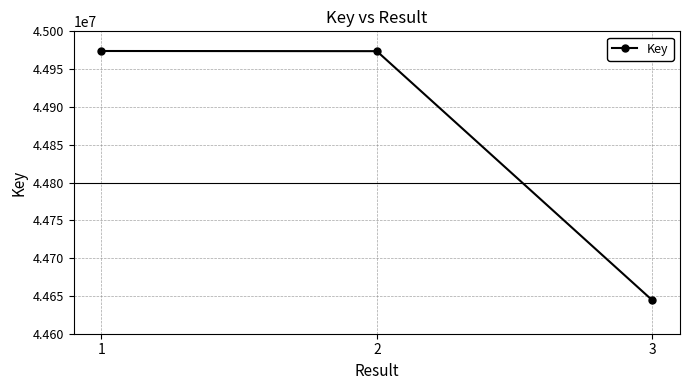

Read the value at 2.

44973770